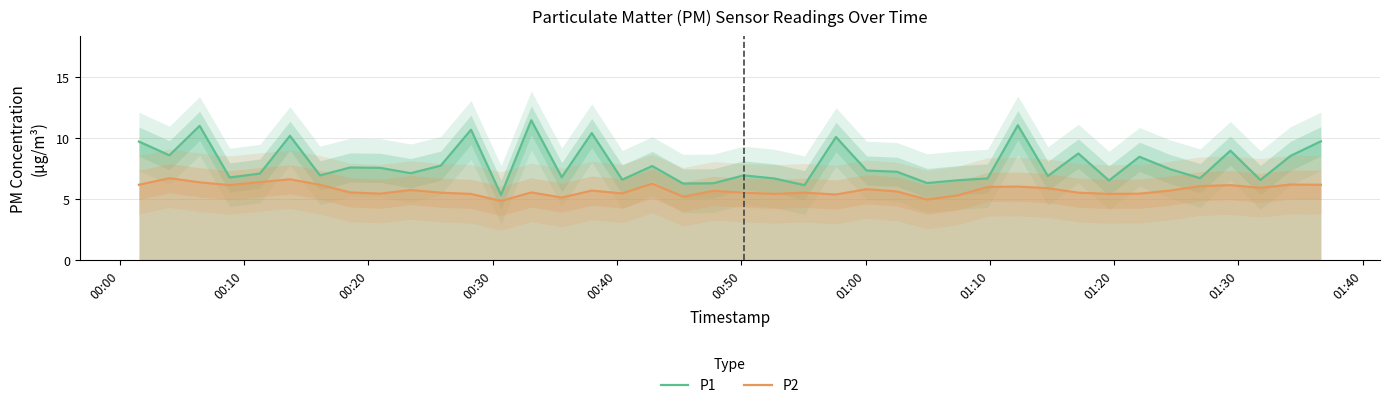

How many data points does each series have?

40